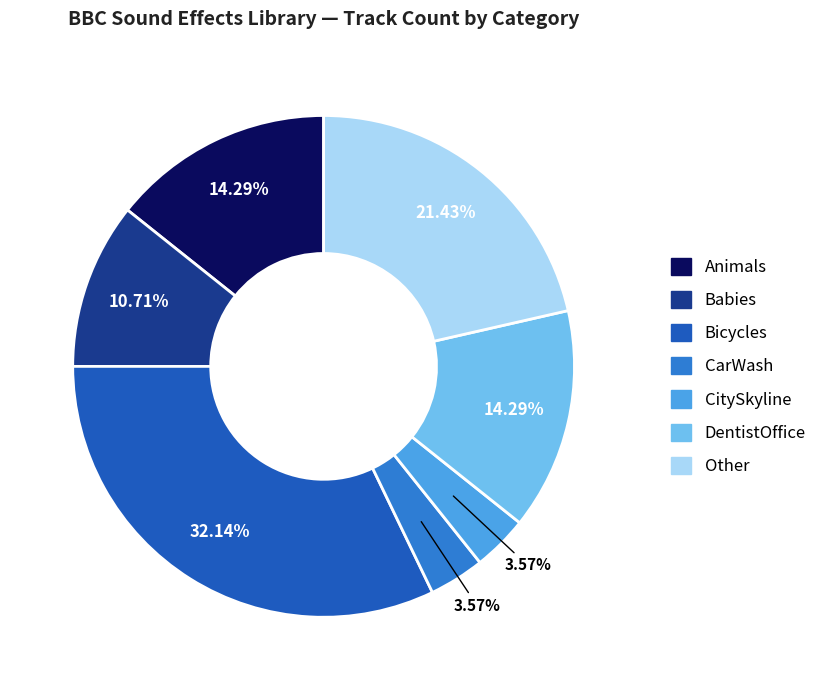

Count the number of slices in the pie.

7